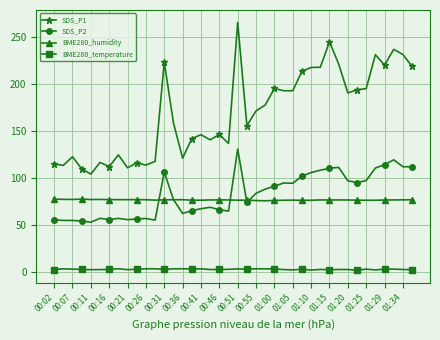

True or false: SDS_P2 and SDS_P1 intersect in this chart.

False